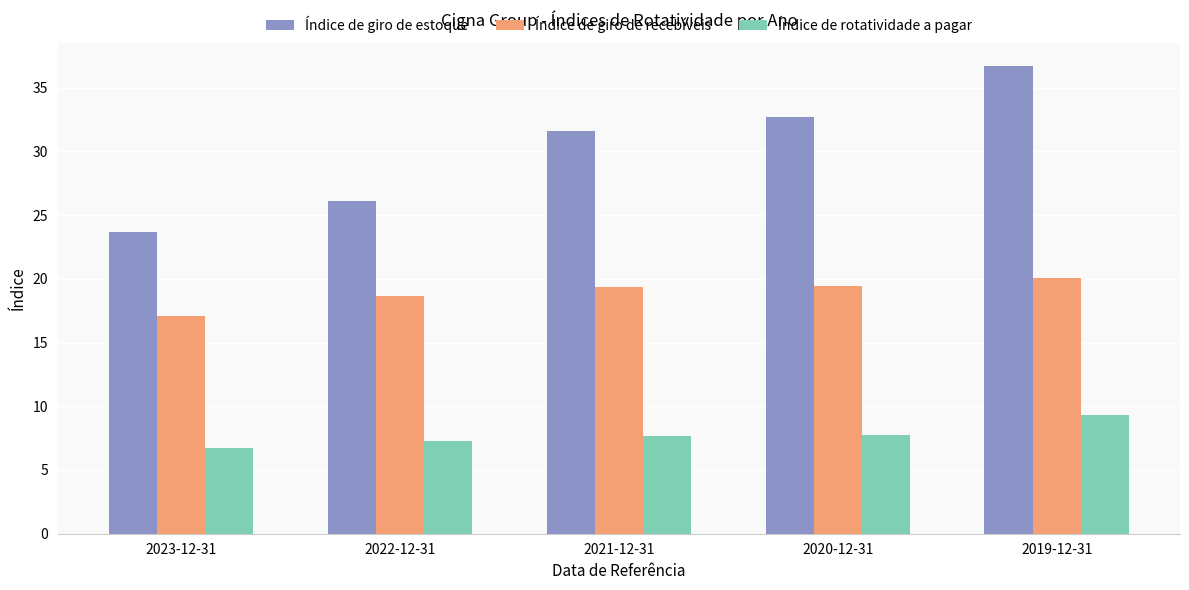

How many data points does each series have?

5